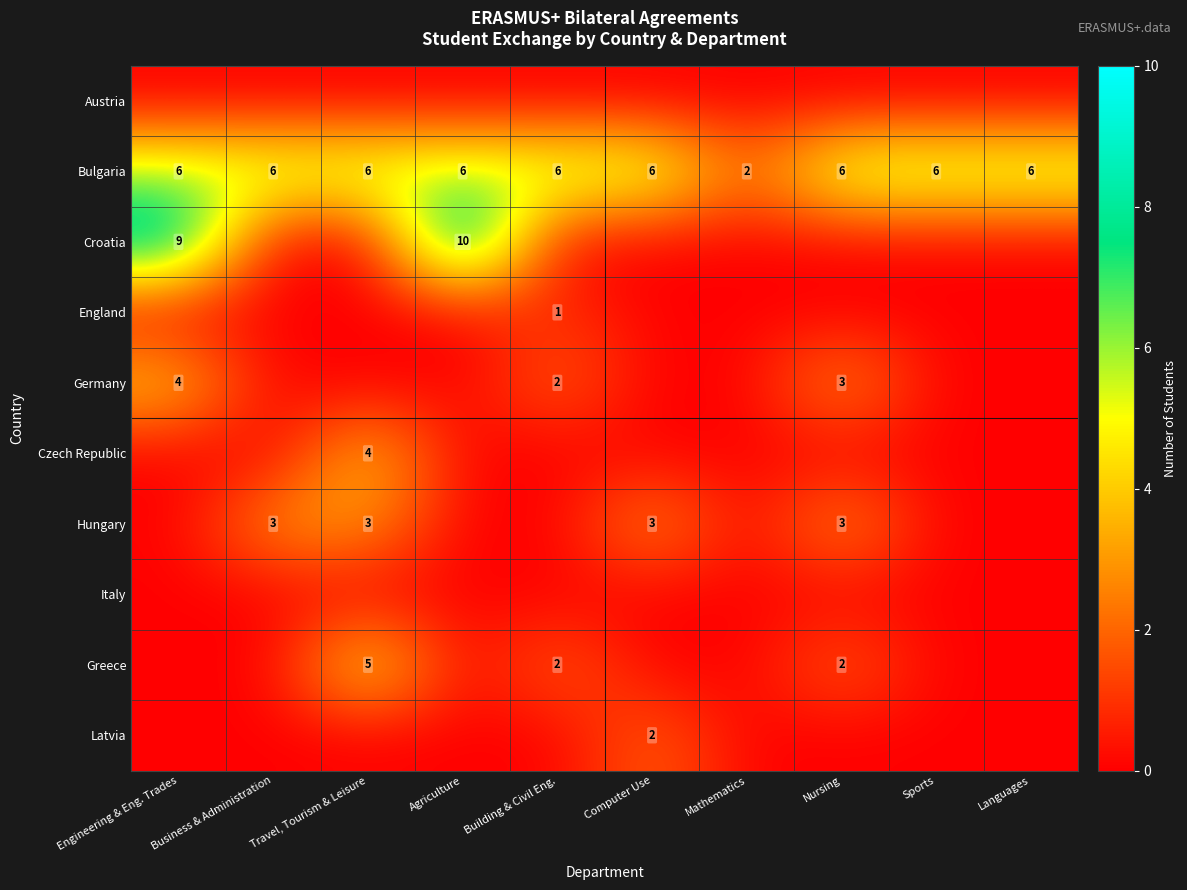

Which series has the largest range (max minus min)?

Croatia